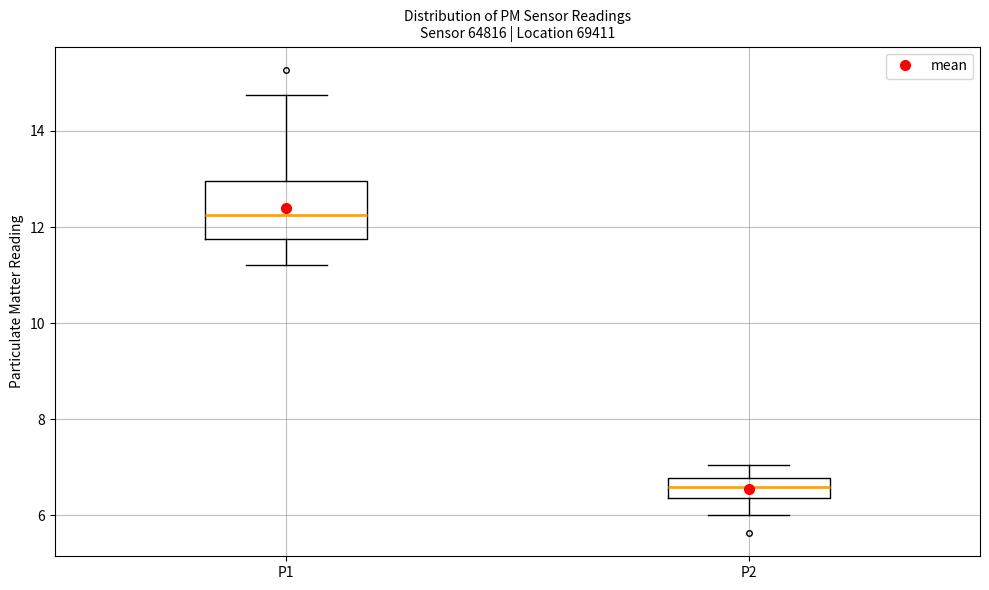

Reading left to right, read every box against the y-axis: the position of its median line, the range the box covers, and the ends of its whiskers. The values are not printed on the chart, so give them approximately, as read against the axis.

P1: median 12.2, box 11.8 to 13.0, whiskers 11.2 to 14.8
P2: median 6.6, box 6.4 to 6.8, whiskers 6.0 to 7.0